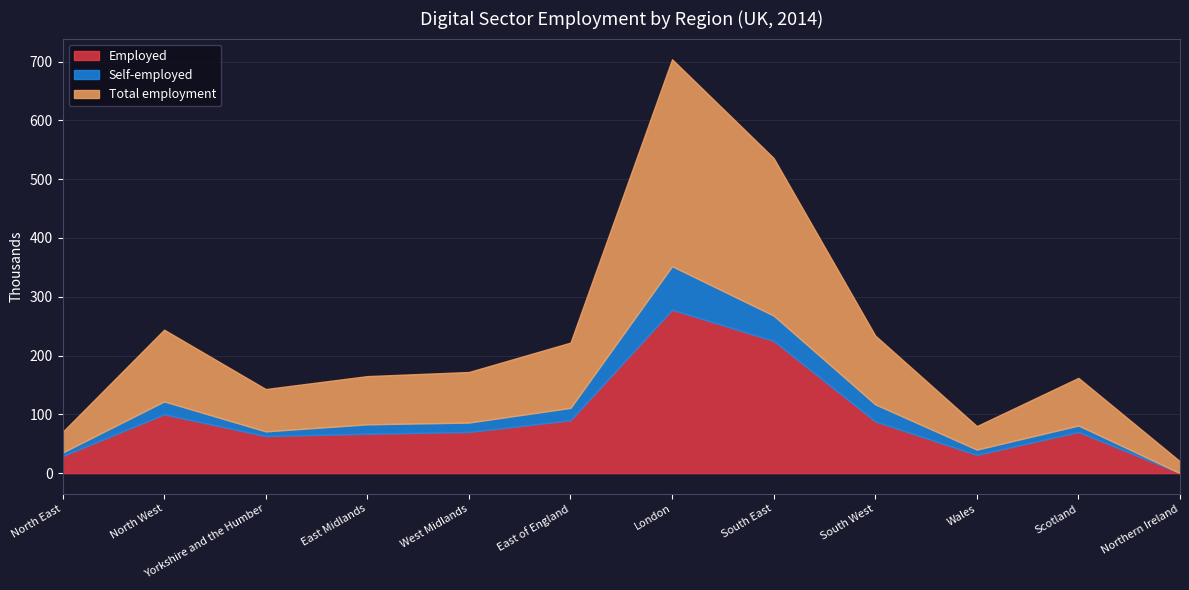

What is the approximate value of Self-employed at Wales, to the nearest 10?

10